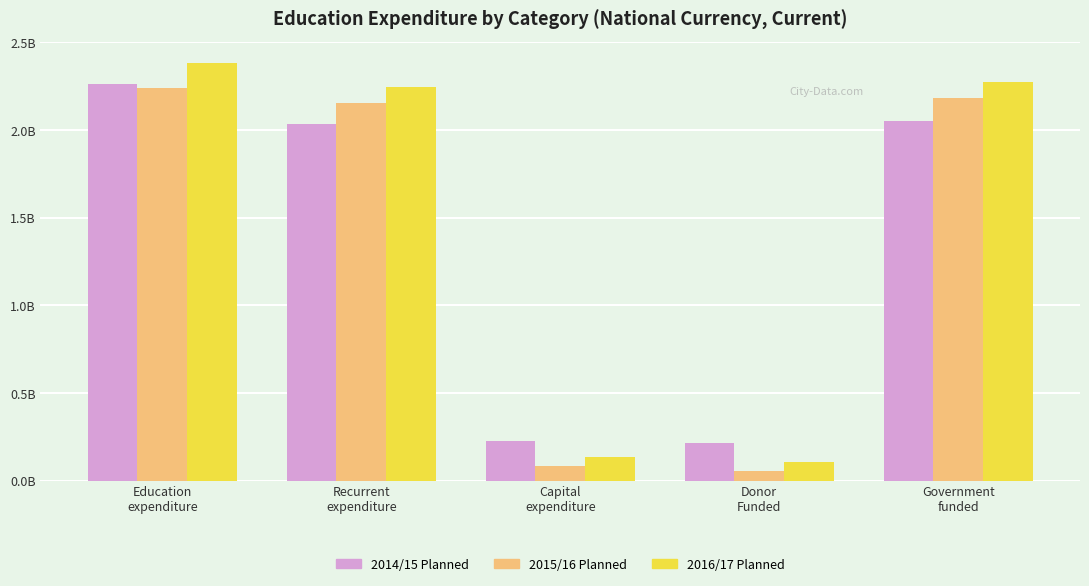

Reading right to left, list all the values displayed in this chart.

2014/15 Planned: Government
funded=2049600000	Donor
Funded=214500000	Capital
expenditure=229500000	Recurrent
expenditure=2034600000	Education
expenditure=2264100000
2015/16 Planned: Government
funded=2180600000	Donor
Funded=58000000	Capital
expenditure=86000000	Recurrent
expenditure=2152600000	Education
expenditure=2238600000
2016/17 Planned: Government
funded=2275067341	Donor
Funded=106840000	Capital
expenditure=138240000	Recurrent
expenditure=2243667341	Education
expenditure=2381907341